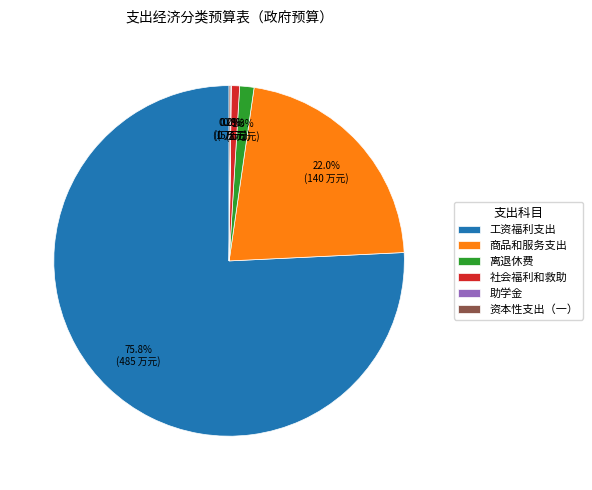

What is the largest slice in the pie chart?

工资福利支出